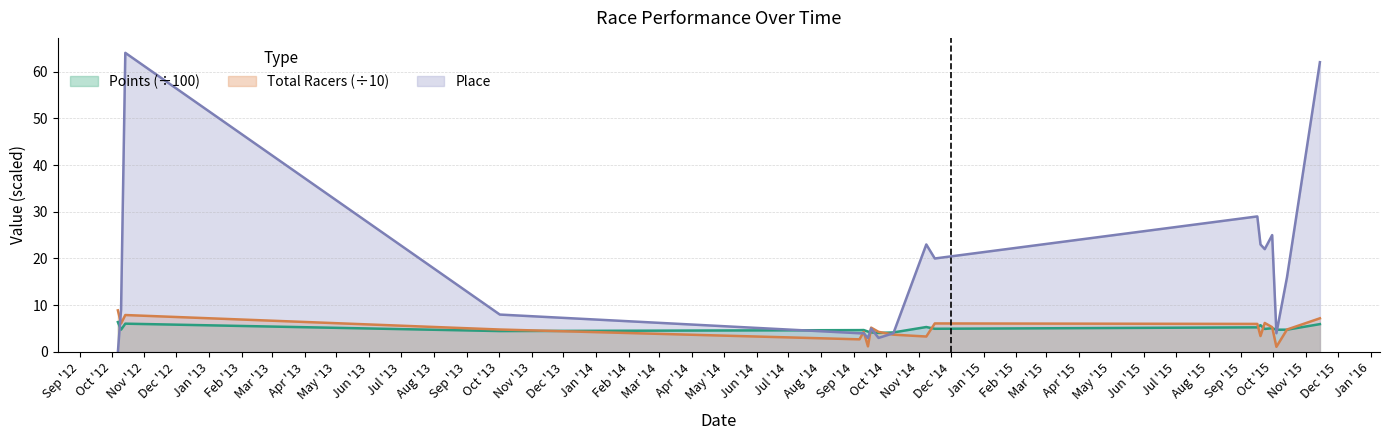

What is the difference between the second highest and minimum values in the Points series?

2.0